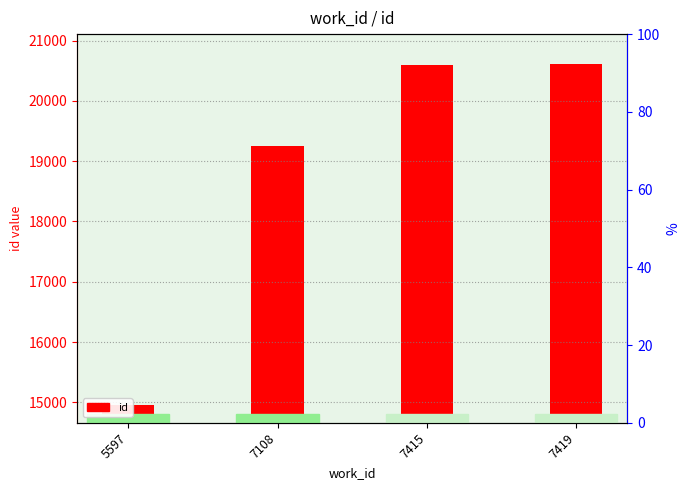

Approximately how many times larger is the value at 7419 compared to 7415?

1.0